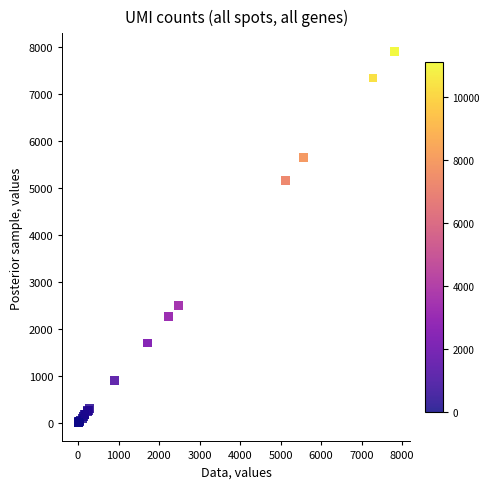

What Y value in the scatter plot is closest to 3950?

5159